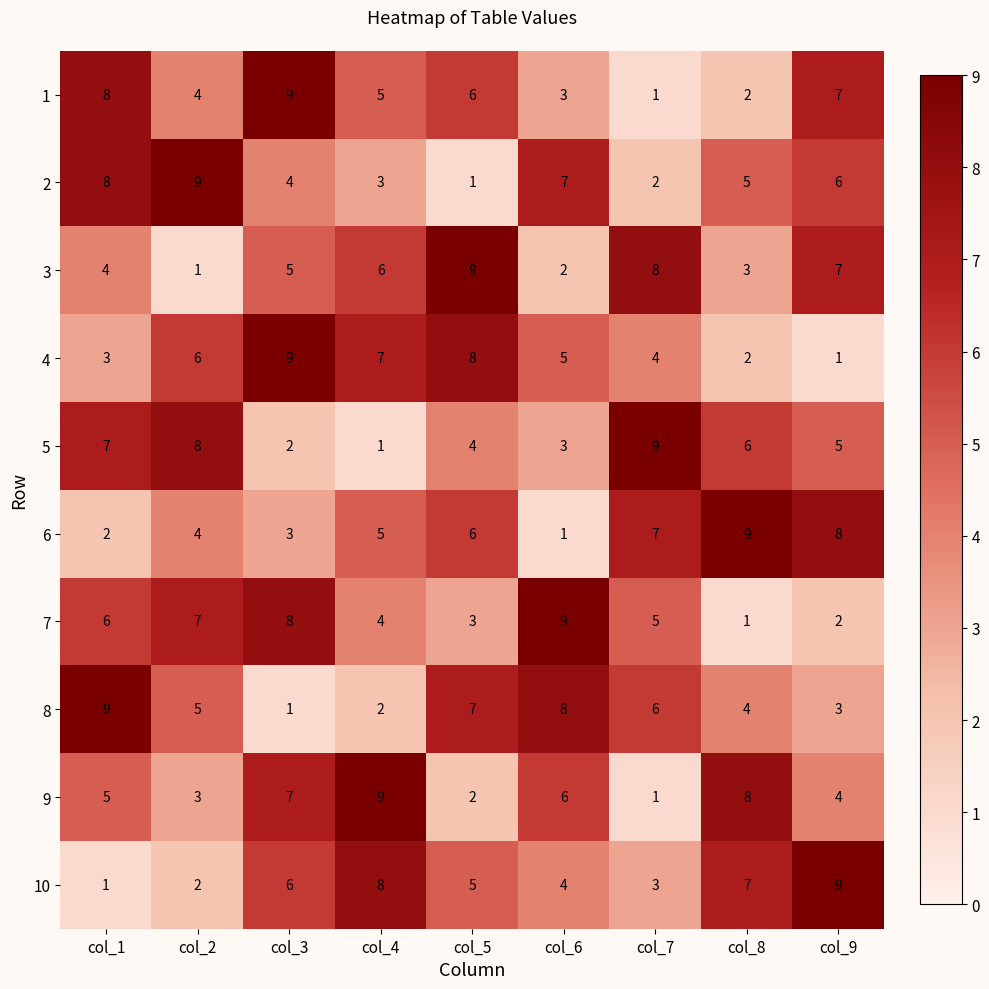

At how many categories does at least one series exceed 3?

9